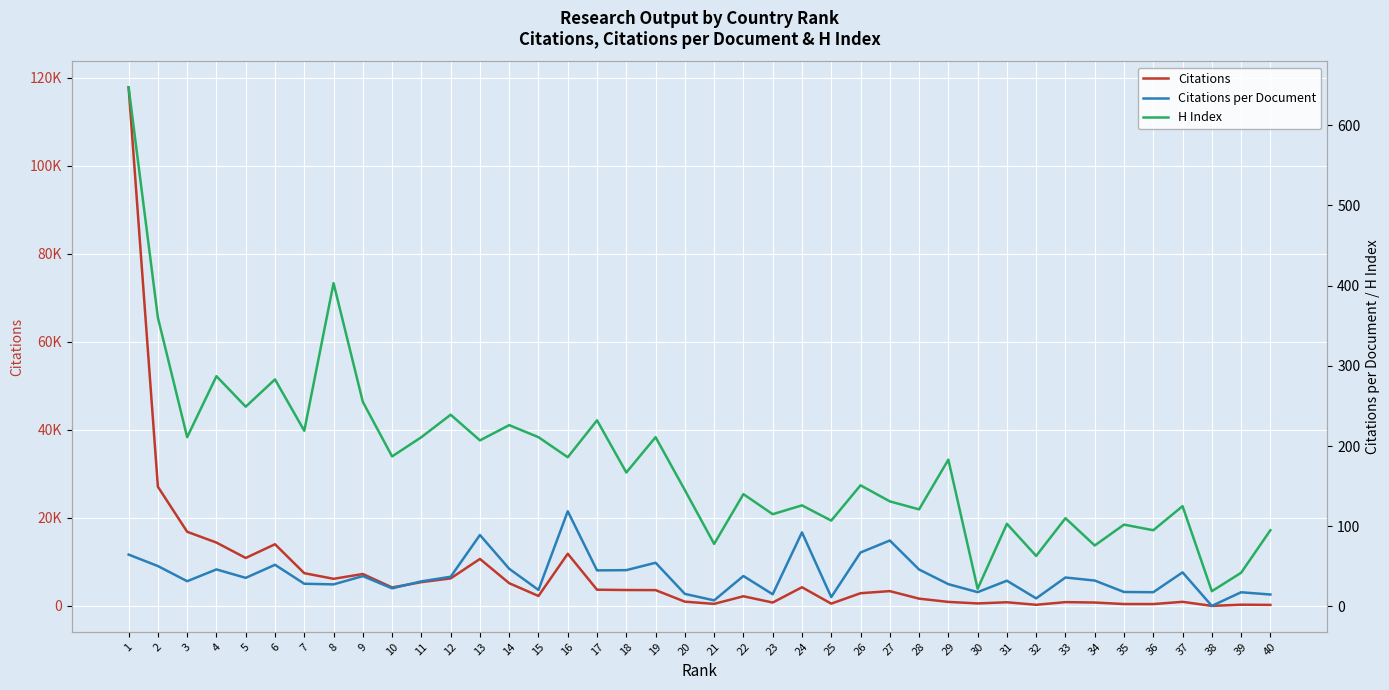

Is the value of Citations at 16 greater than the value of Citations per Document at 19?

Yes